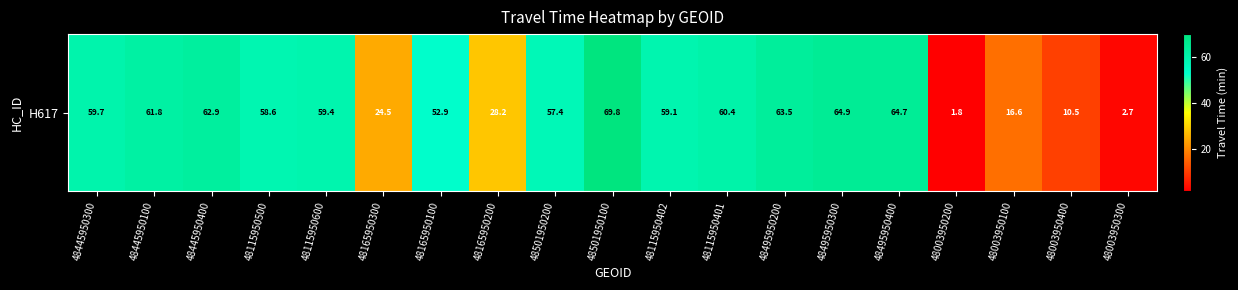

Which label corresponds to the largest value in the chart?

48501950100